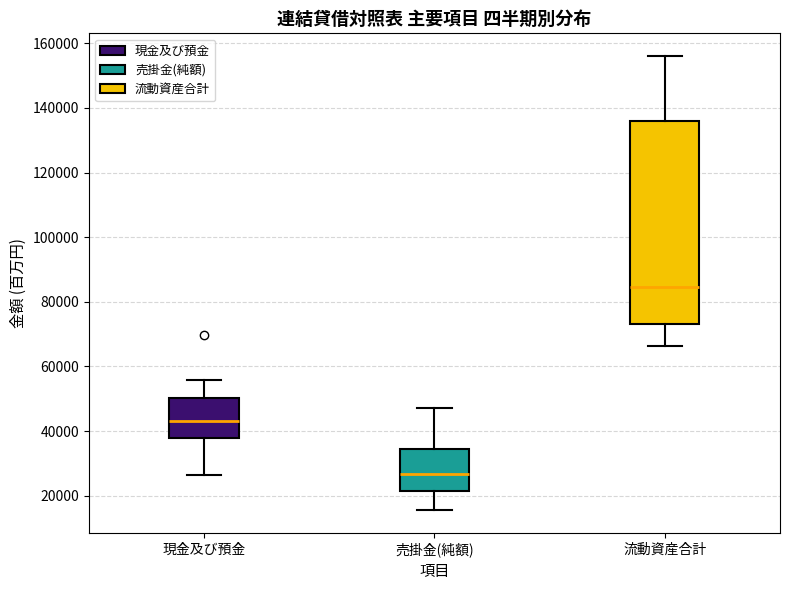

Which box is the tallest, from its lower edge to its upper edge?

流動資産合計